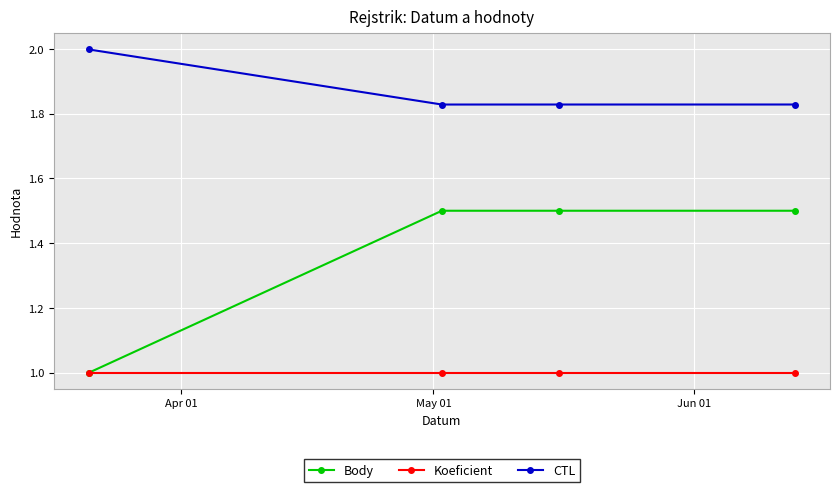

True or false: Body has more than 1 points higher than both neighbors.

False